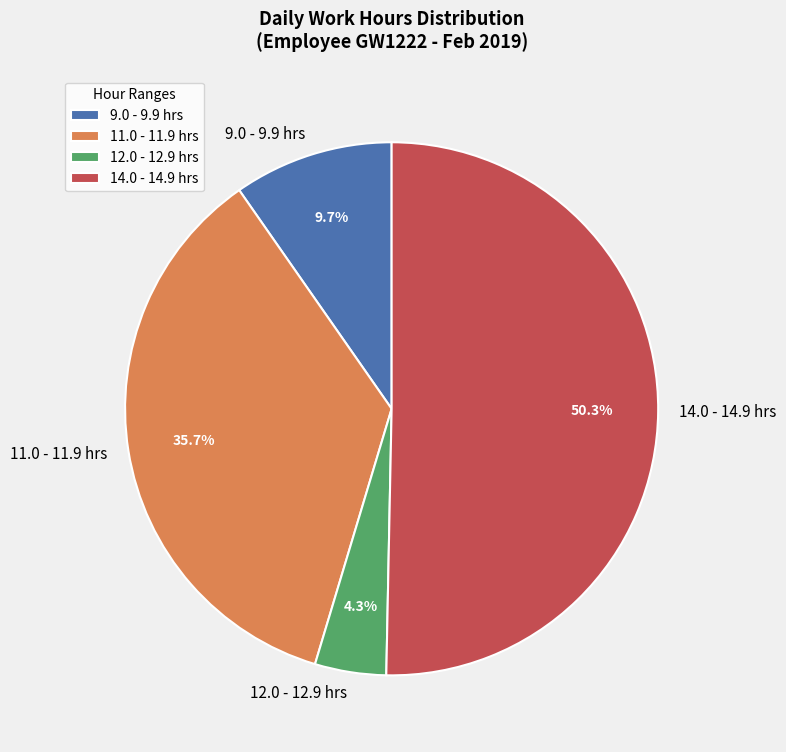

To the nearest percent, what is the difference between the largest and smallest slice percentages?

46%